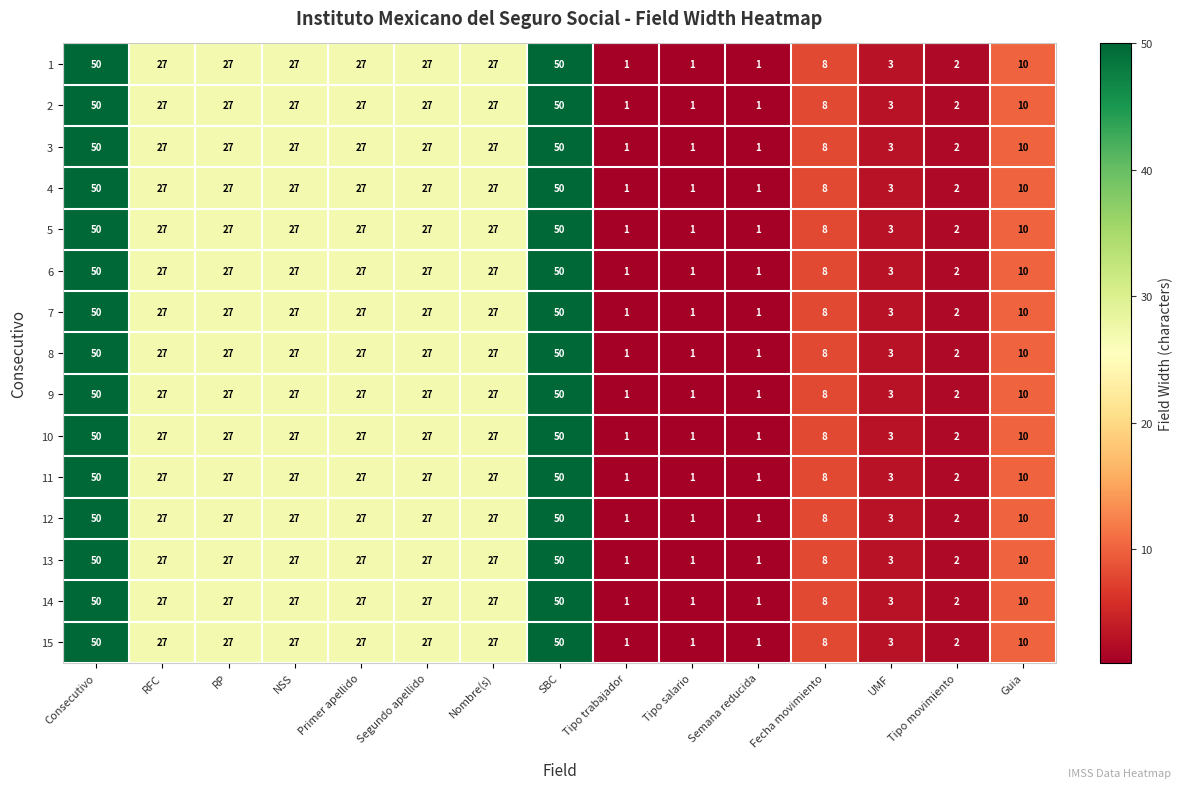

Is it true that 8 equals 27 at Primer apellido?

True